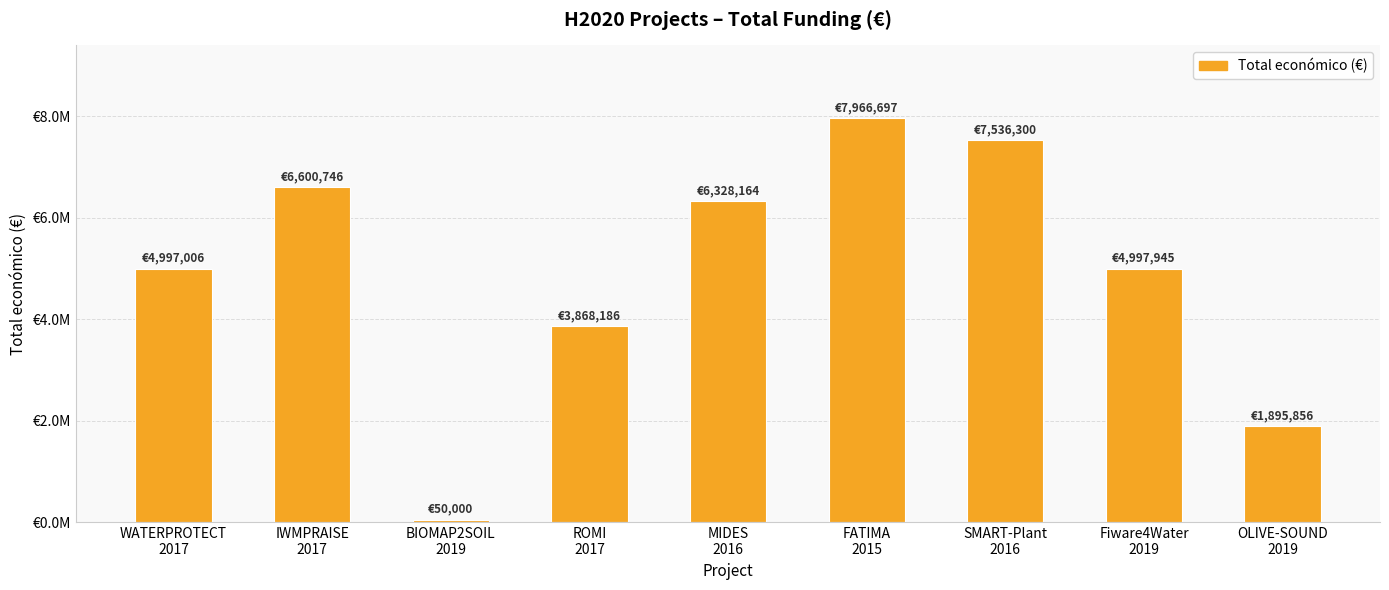

Rank the categories by value from highest to lowest.

FATIMA
2015, SMART-Plant
2016, IWMPRAISE
2017, MIDES
2016, Fiware4Water
2019, WATERPROTECT
2017, ROMI
2017, OLIVE-SOUND
2019, BIOMAP2SOIL
2019